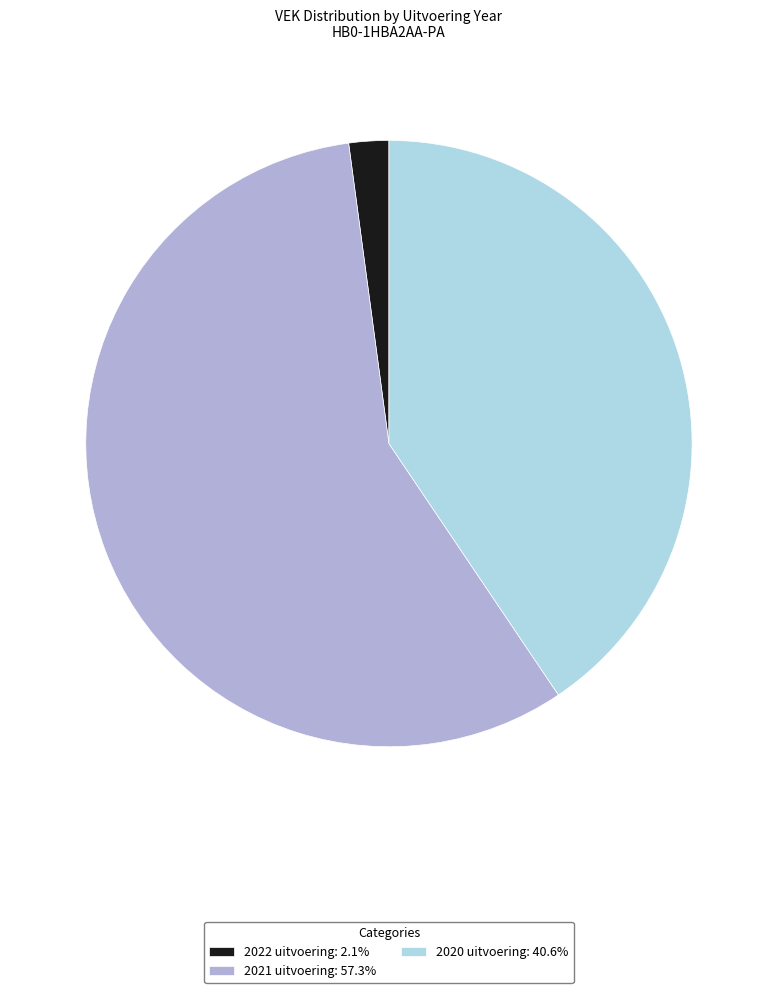

Does 2021 uitvoering account for over 50% of the chart?

Yes